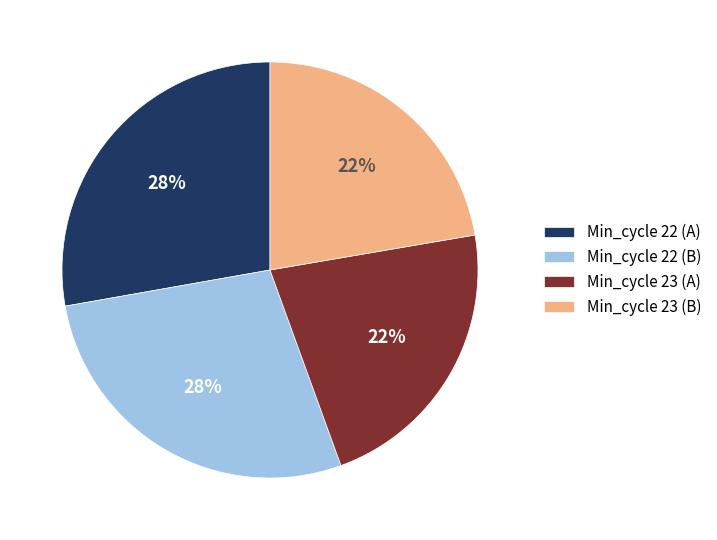

What percentage is the Min_cycle 22 (A) slice, to the nearest percent?

28%